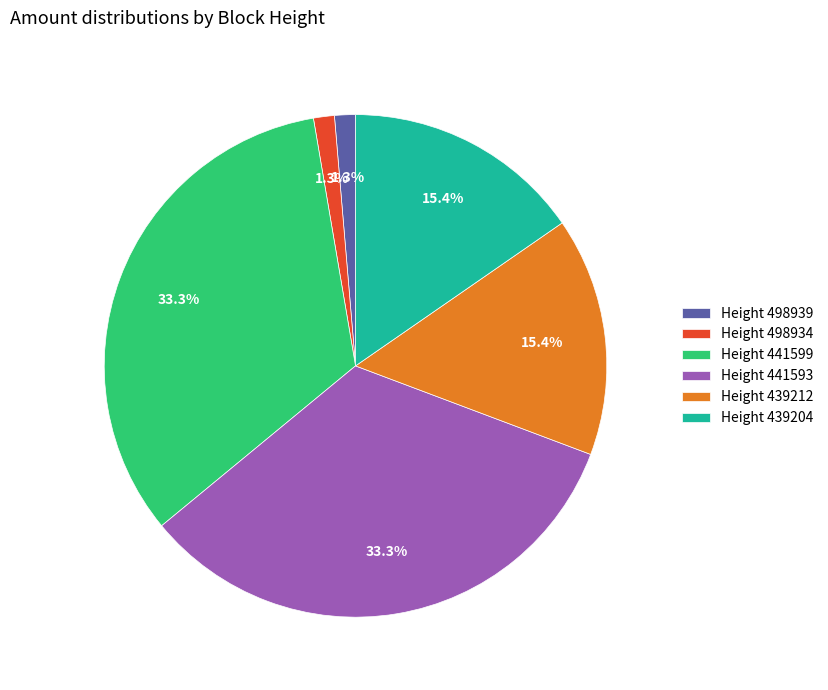

Does Height 498934 represent more than half of the total?

No